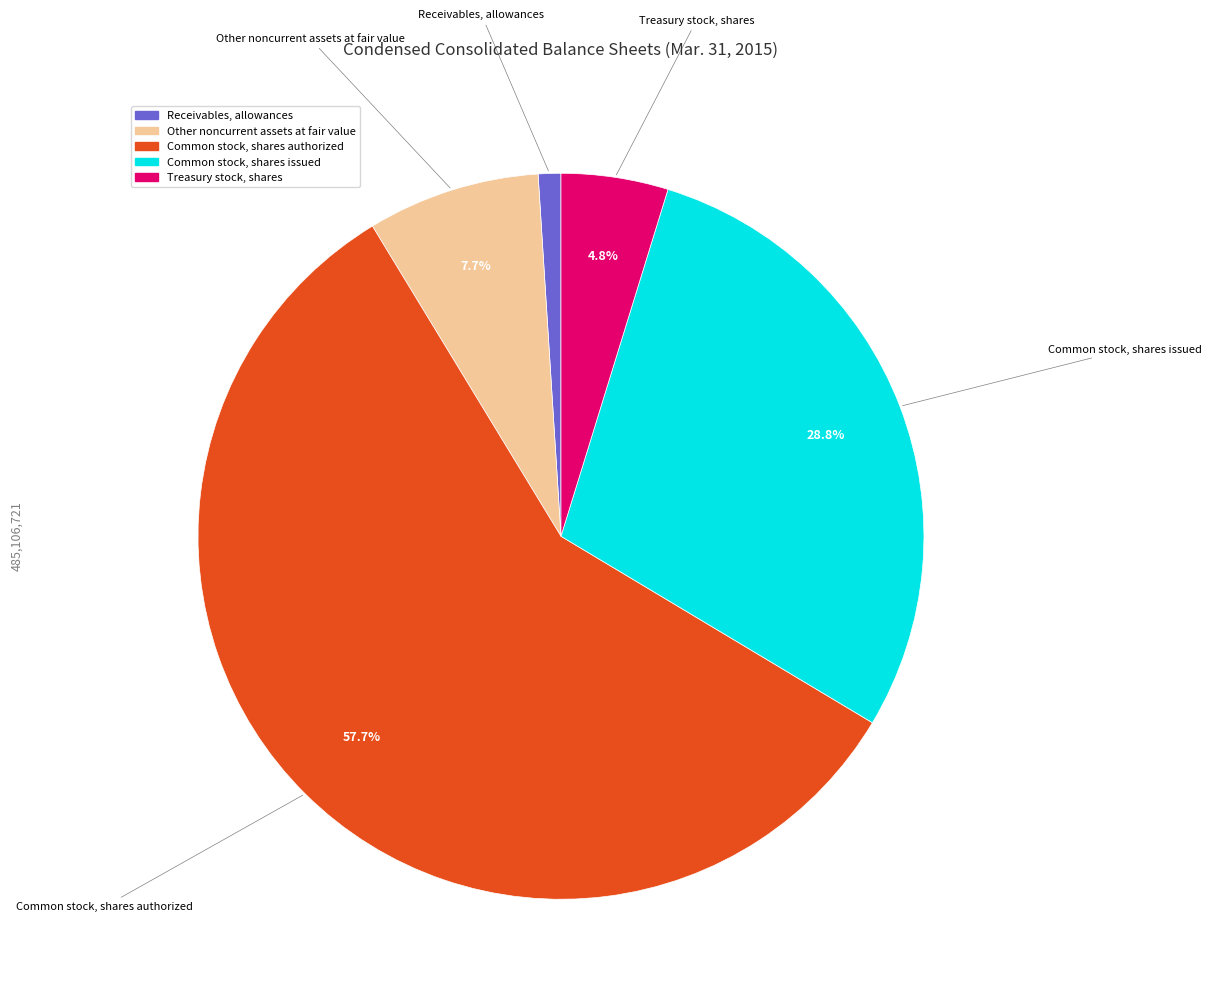

Which slice represents more than half of the pie?

Common stock, shares authorized